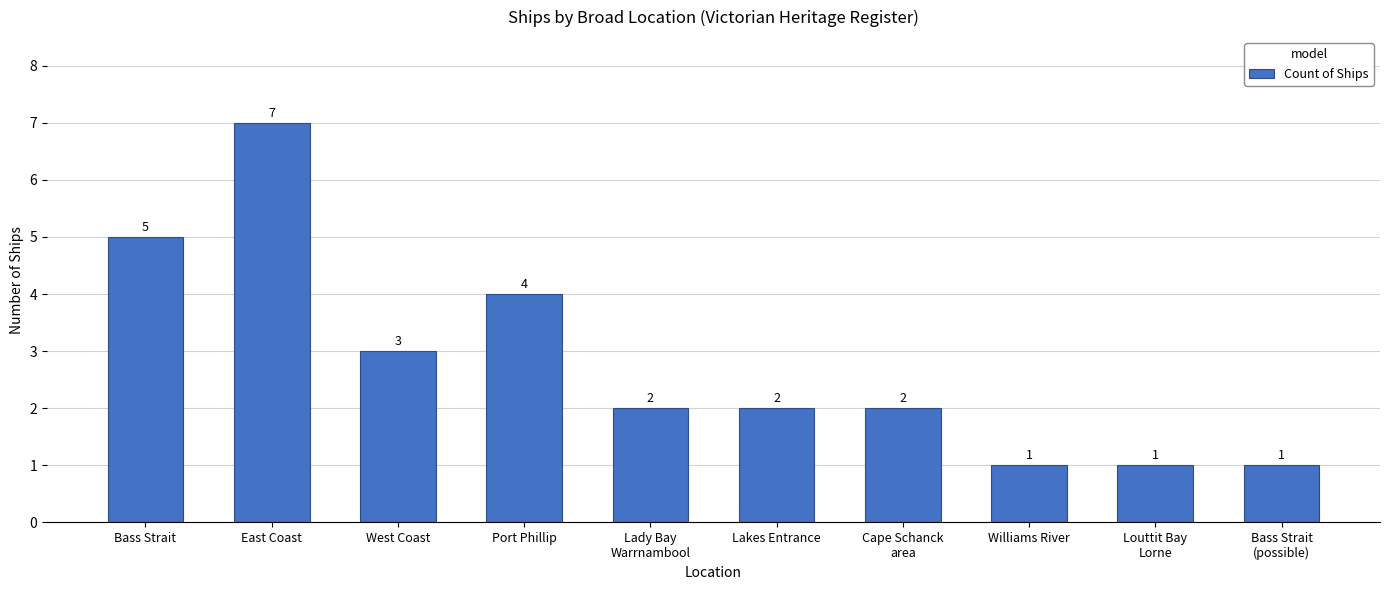

How many data points are less than 2?

3